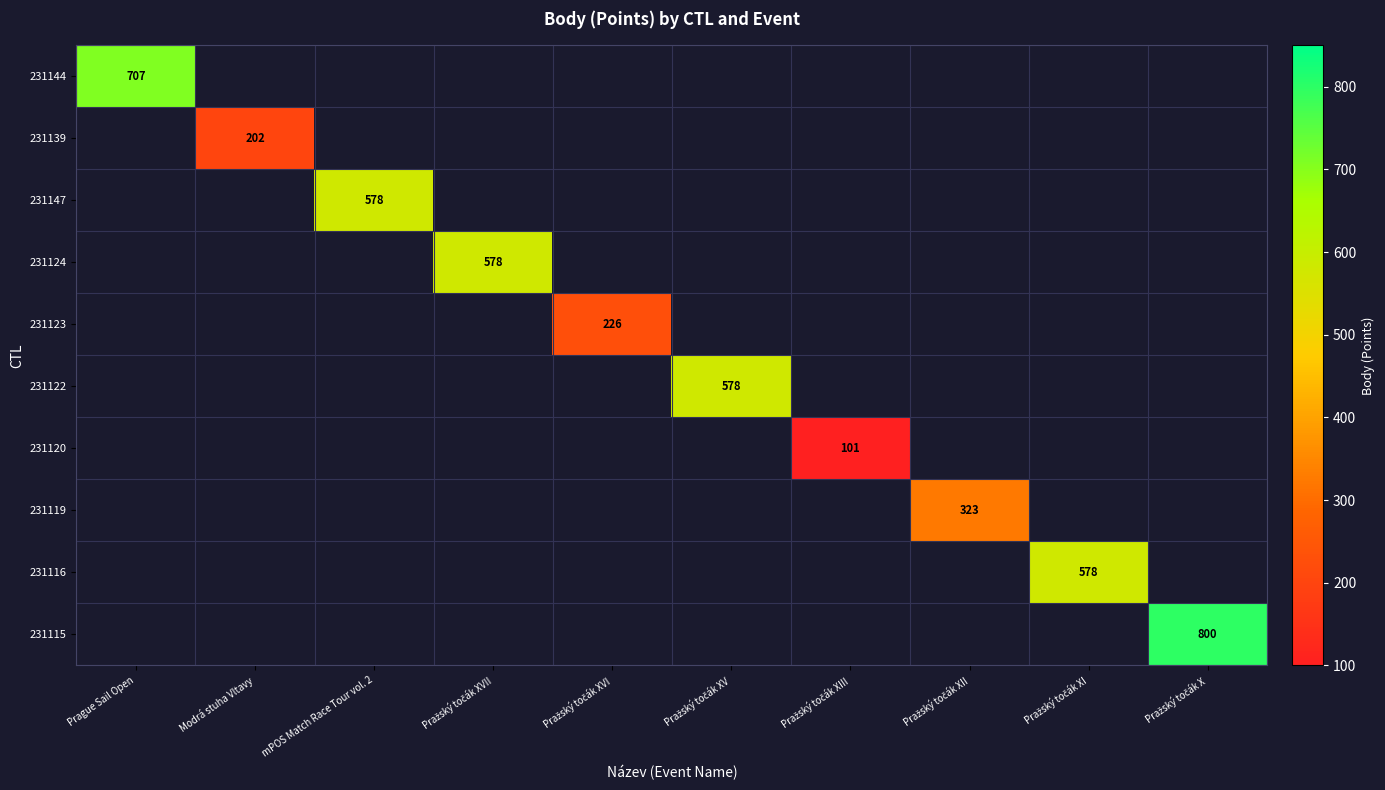

Between mPOS Match Race Tour vol. 2 and Pražský točák XI, which is larger?

Pražský točák XI